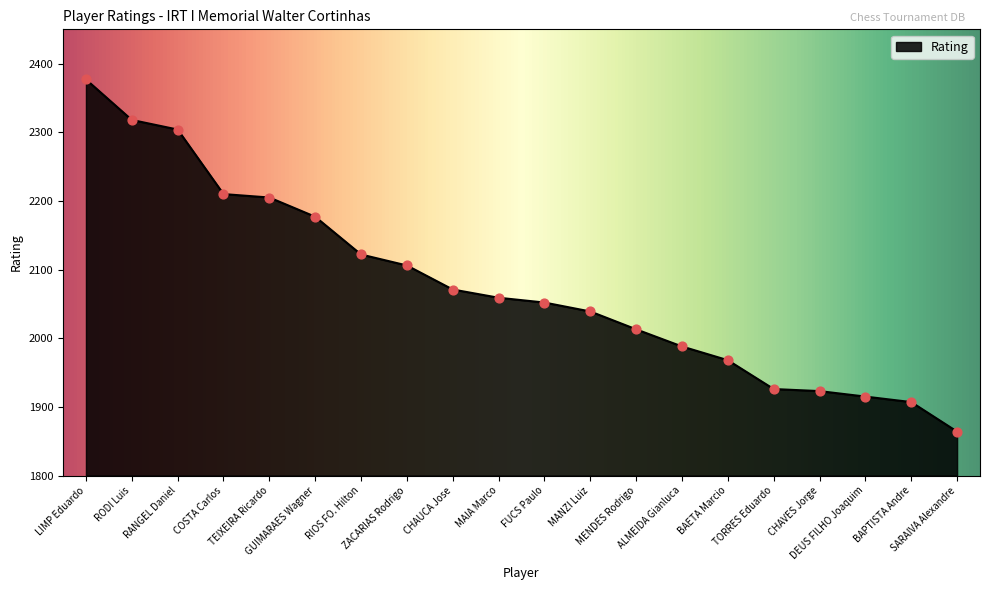

Approximately how many times larger is the value at CHAVES Jorge compared to COSTA Carlos?

0.9